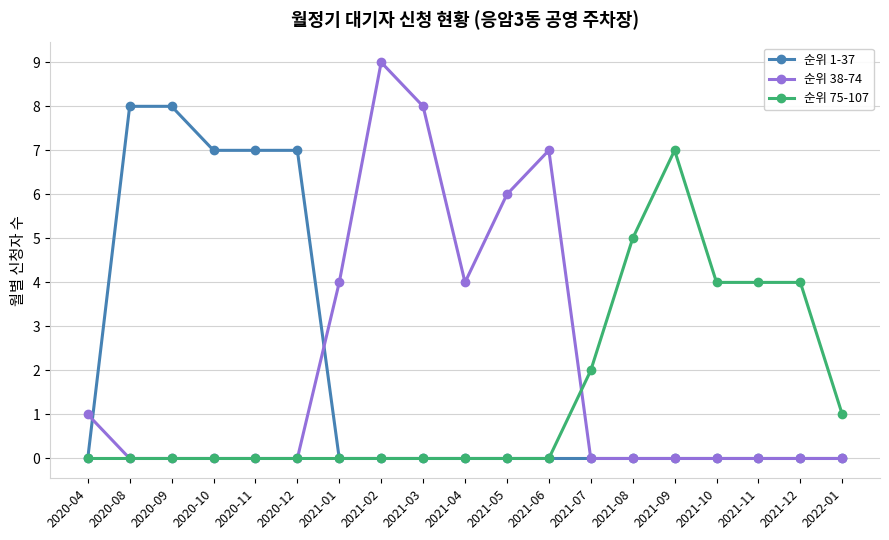

How many series are shown in this chart?

3